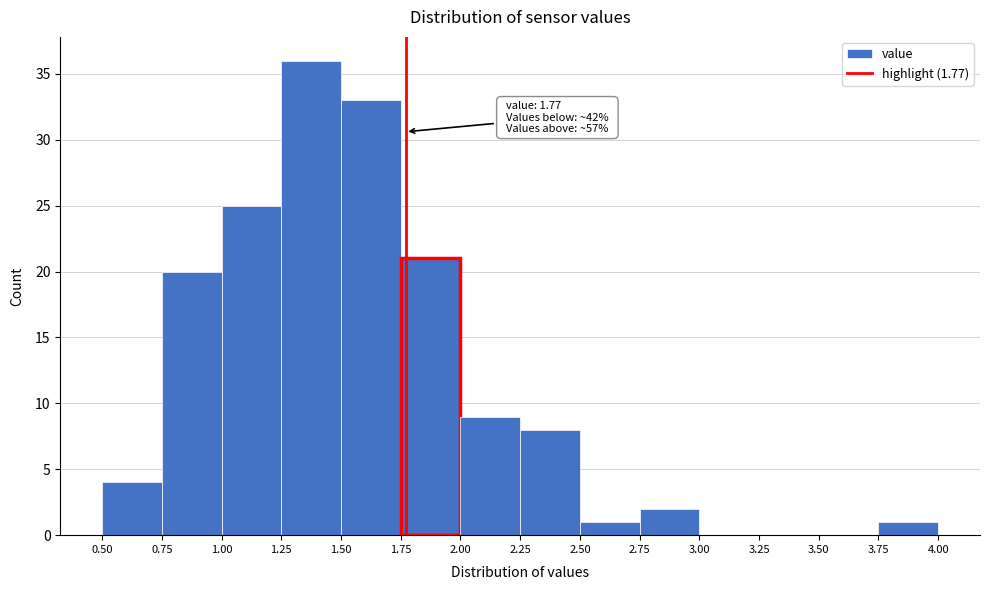

Which range on the x-axis has the tallest bar?

1.25 to 1.50